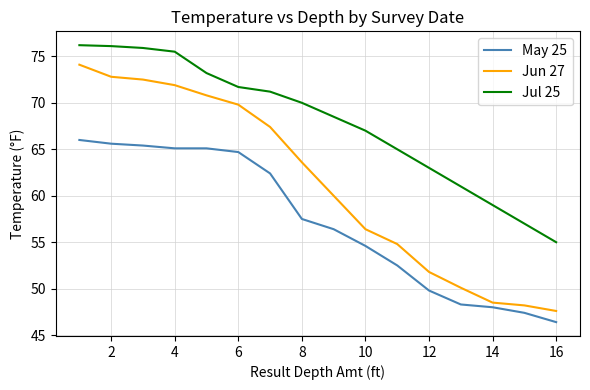

Which series has the largest total across all categories?

Jul 25